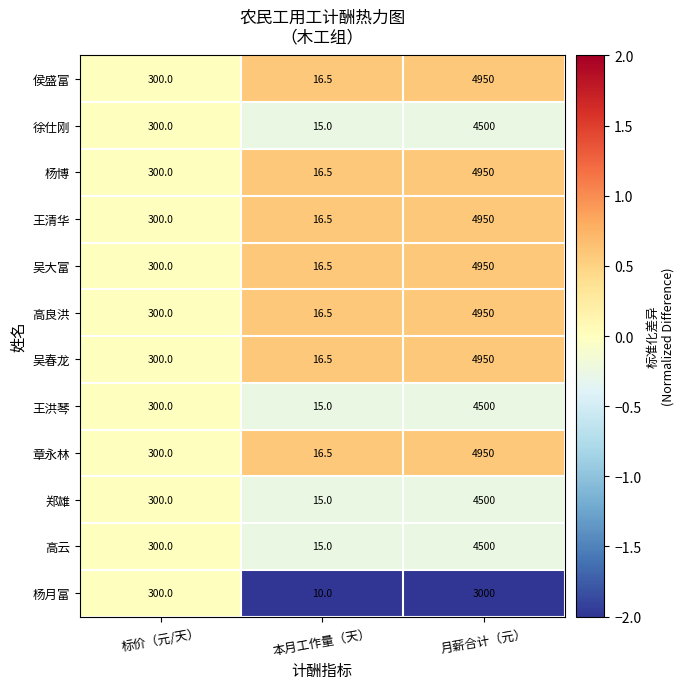

At which category is the sum across all series the highest?

月薪合计（元）